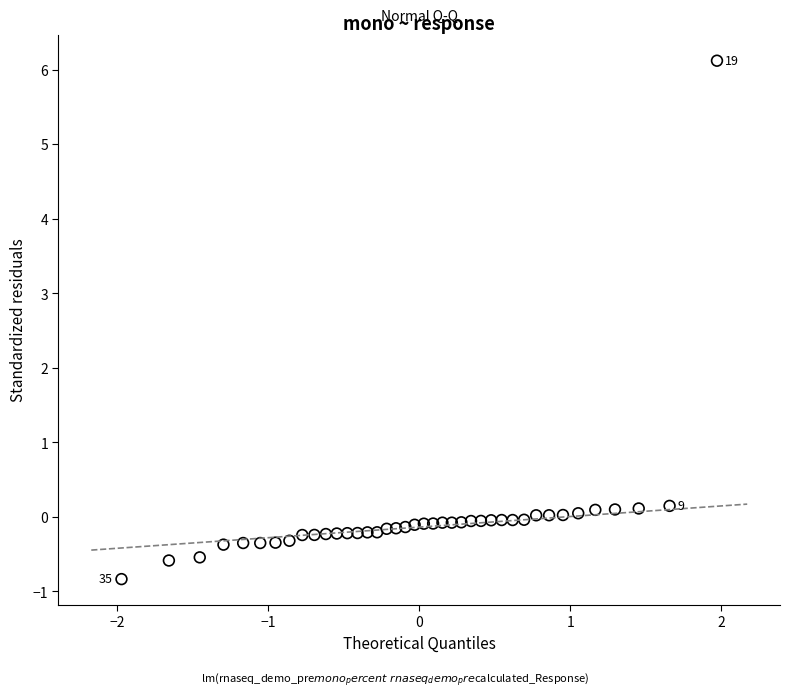

What is the range of Y values (max minus min)?

7.0